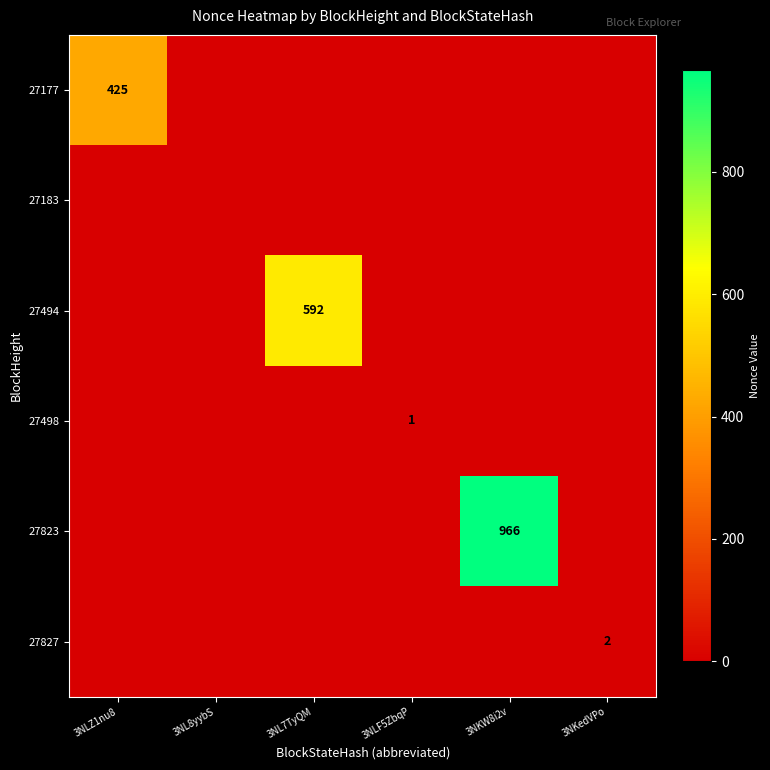

The value of 27177 at 3NLZ1nu8 is 650. True or false?

False